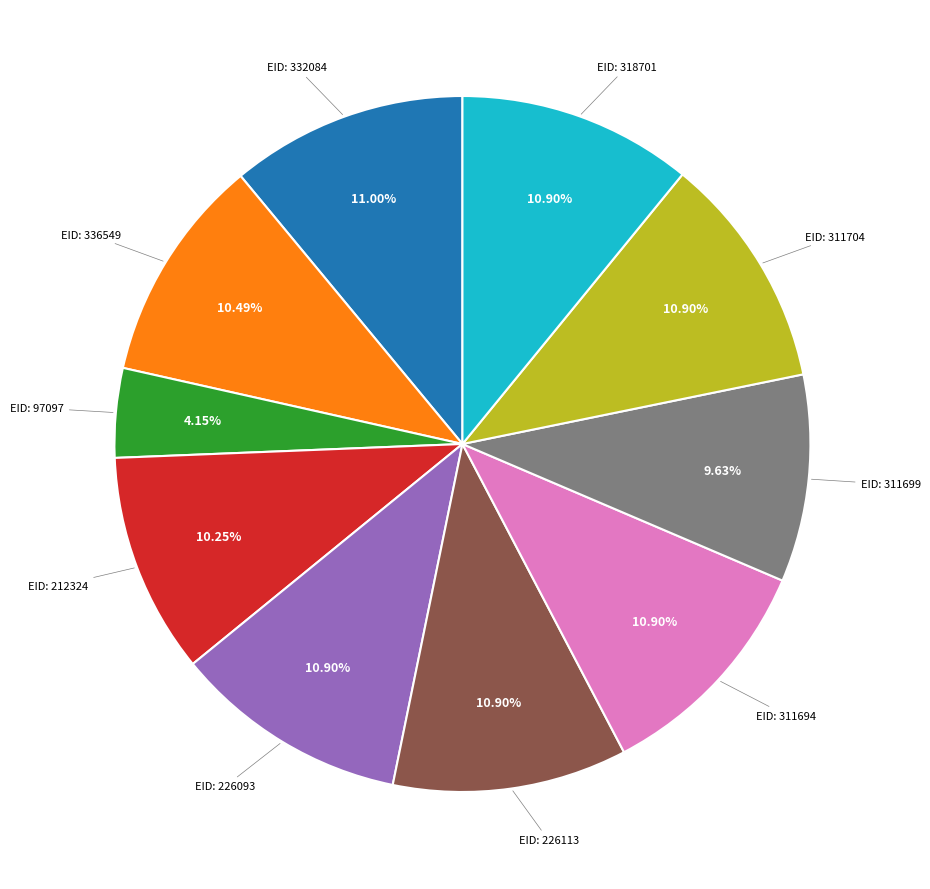

Does any single category account for the majority?

No